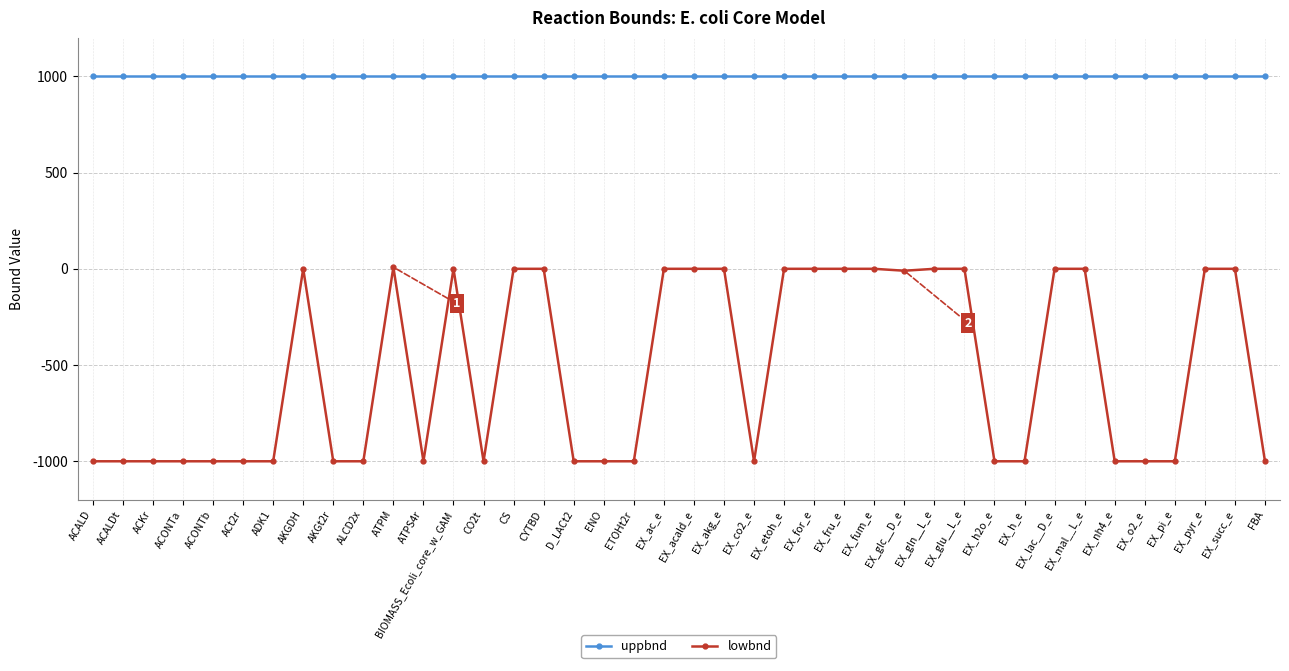

Is it true that uppbnd equals 1000.0 at EX_o2_e?

True